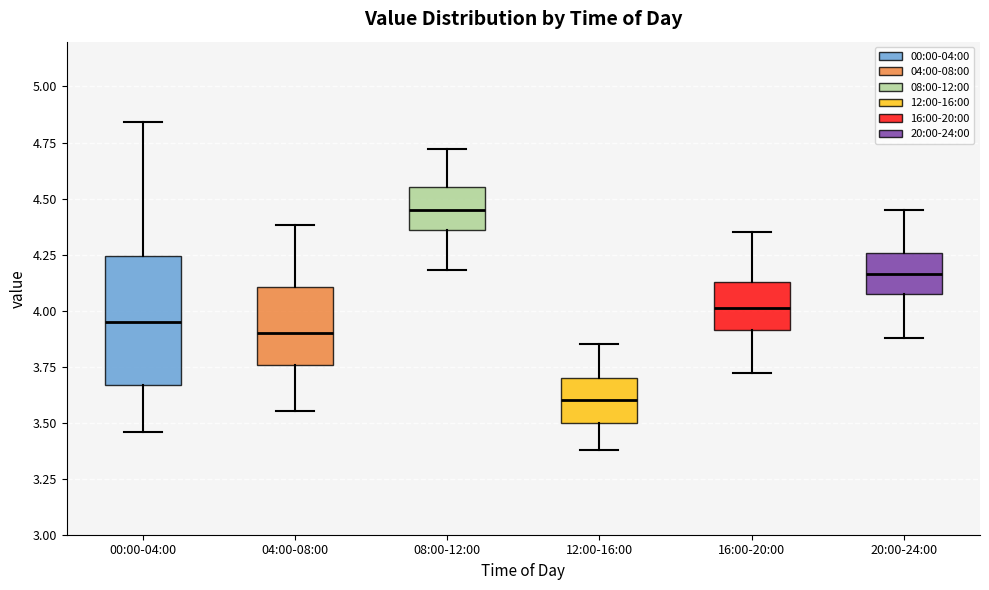

Comparing the boxes themselves (not the whiskers), which one is the tallest?

00:00-04:00